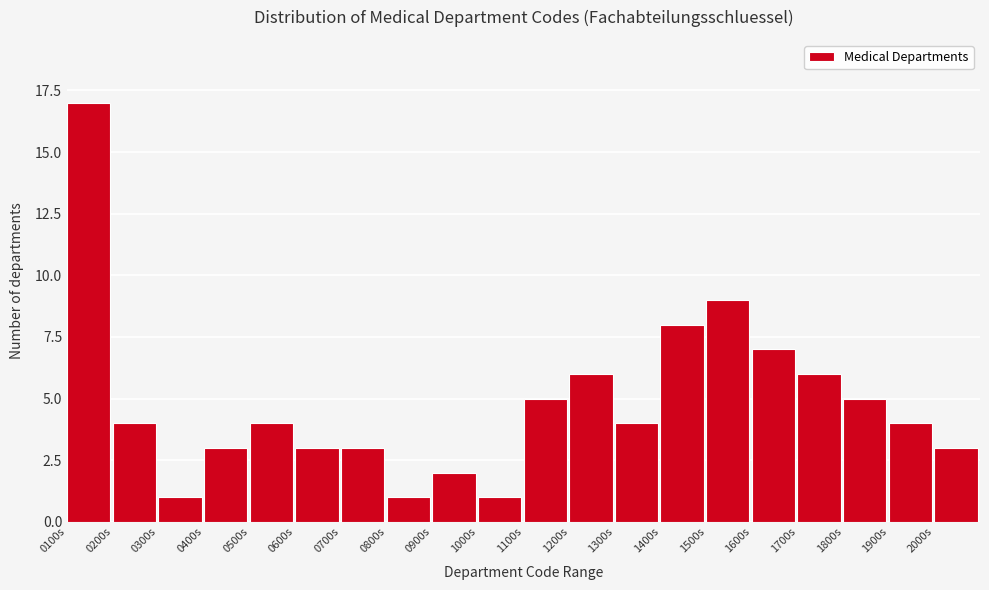

Reading left to right, list all the values displayed in this chart.

0100s=17	0200s=4	0300s=1	0400s=3	0500s=4	0600s=3	0700s=3	0800s=1	0900s=2	1000s=1	1100s=5	1200s=6	1300s=4	1400s=8	1500s=9	1600s=7	1700s=6	1800s=5	1900s=4	2000s=3